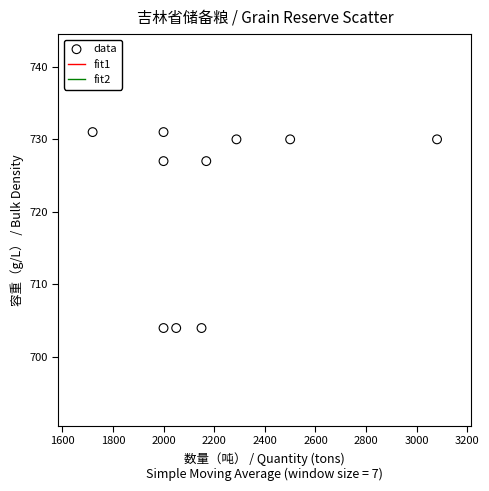

What is the range of Y values (max minus min)?

27